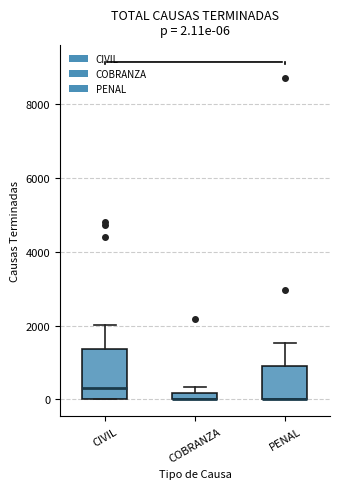

Comparing the boxes themselves (not the whiskers), which one is the tallest?

CIVIL